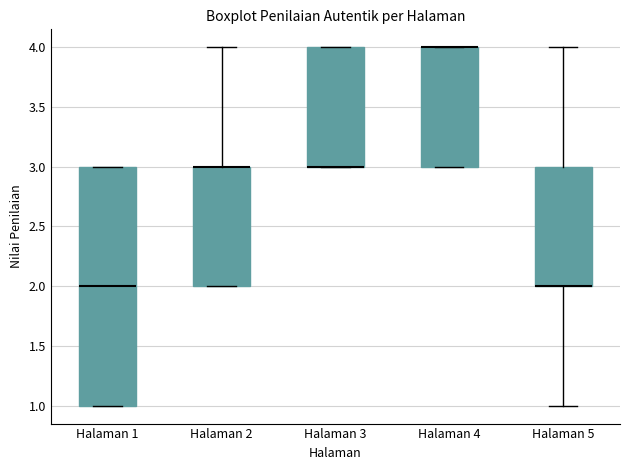

Reading left to right, read every box against the y-axis: the position of its median line, the range the box covers, and the ends of its whiskers. The values are not printed on the chart, so give them approximately, as read against the axis.

Halaman 1: median 2, box 1 to 3, whiskers 1 to 3
Halaman 2: median 3 (drawn on the box's upper edge), box 2 to 3, whiskers 2 to 4
Halaman 3: median 3 (drawn on the box's lower edge), box 3 to 4, whiskers 3 to 4
Halaman 4: median 4 (drawn on the box's upper edge), box 3 to 4, whiskers 3 to 4
Halaman 5: median 2 (drawn on the box's lower edge), box 2 to 3, whiskers 1 to 4